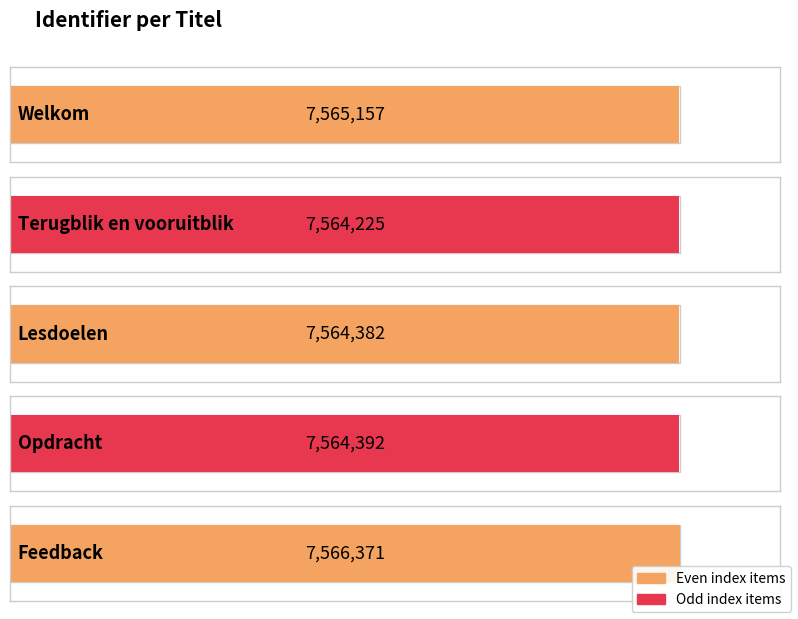

The chart shows a value of 7564225 at Terugblik en vooruitblik. True or false?

True